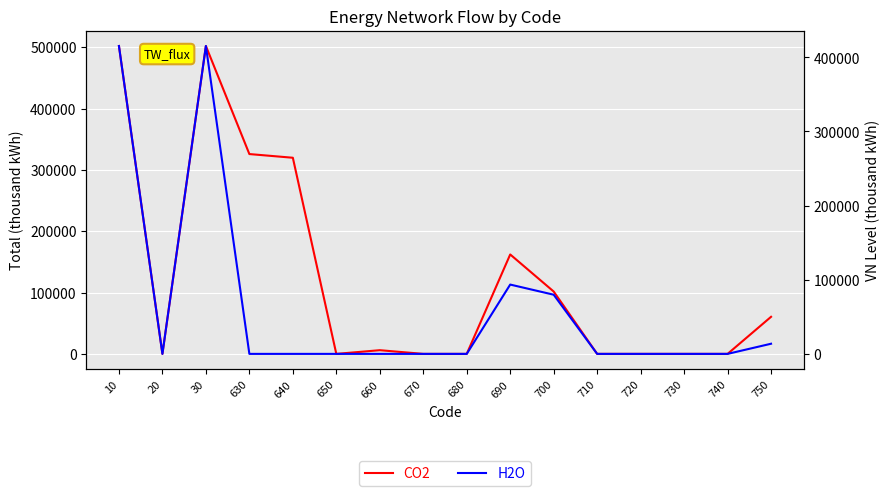

Which has a higher value, 650 or 20?

650